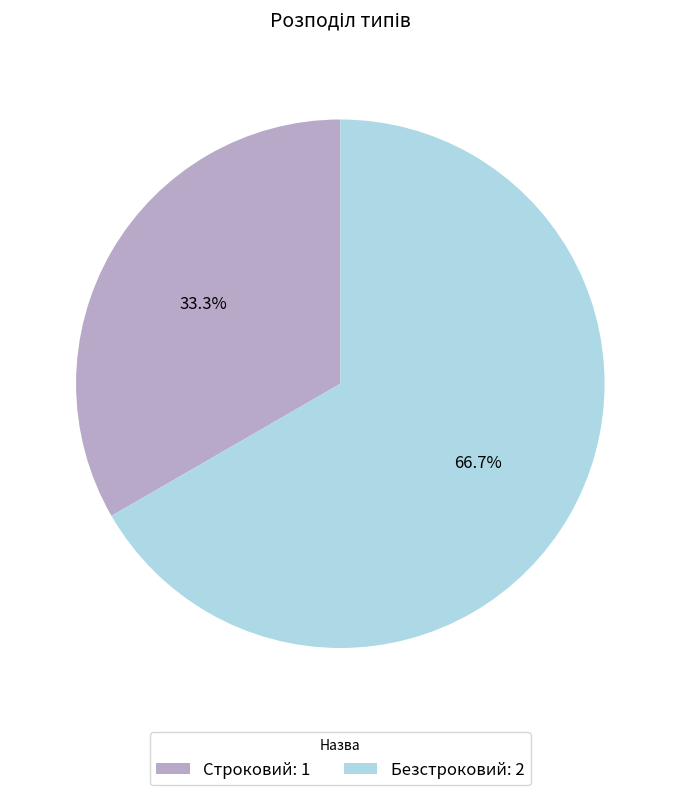

Which slice is the smallest?

Строковий